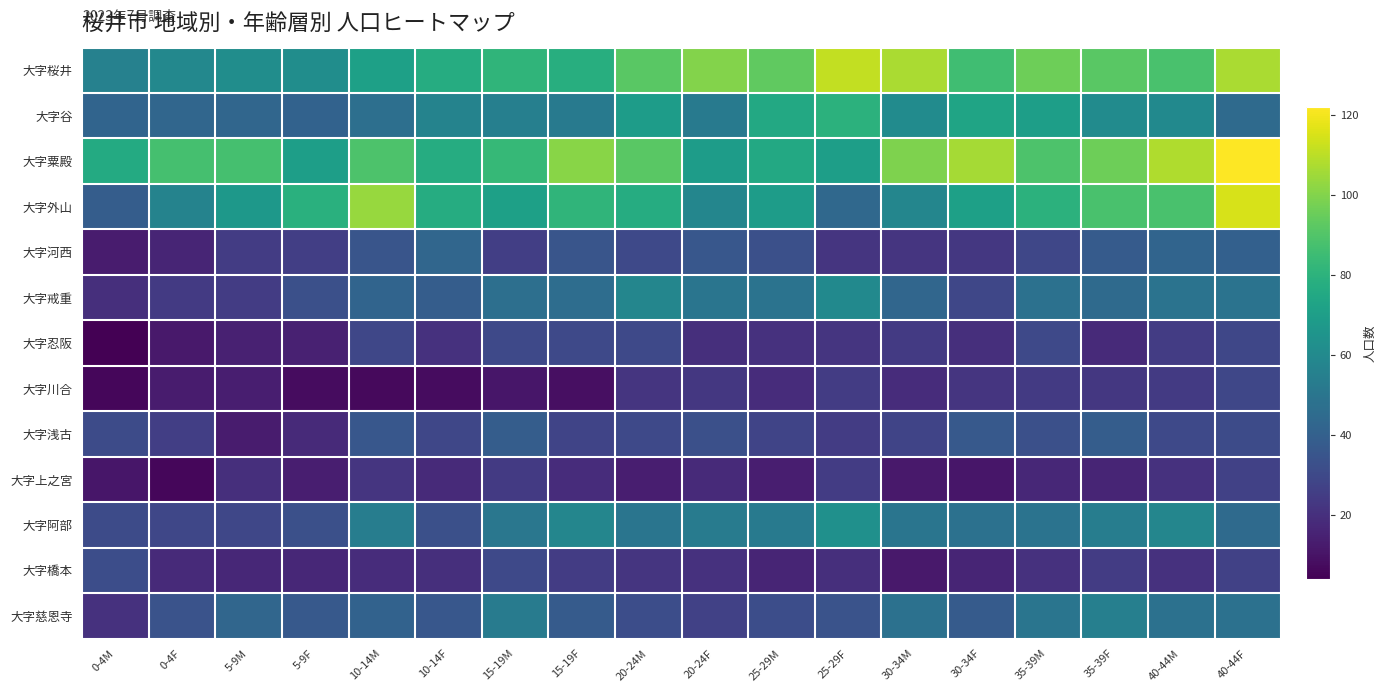

Which has a higher value, 30-34M or 5-9M?

30-34M